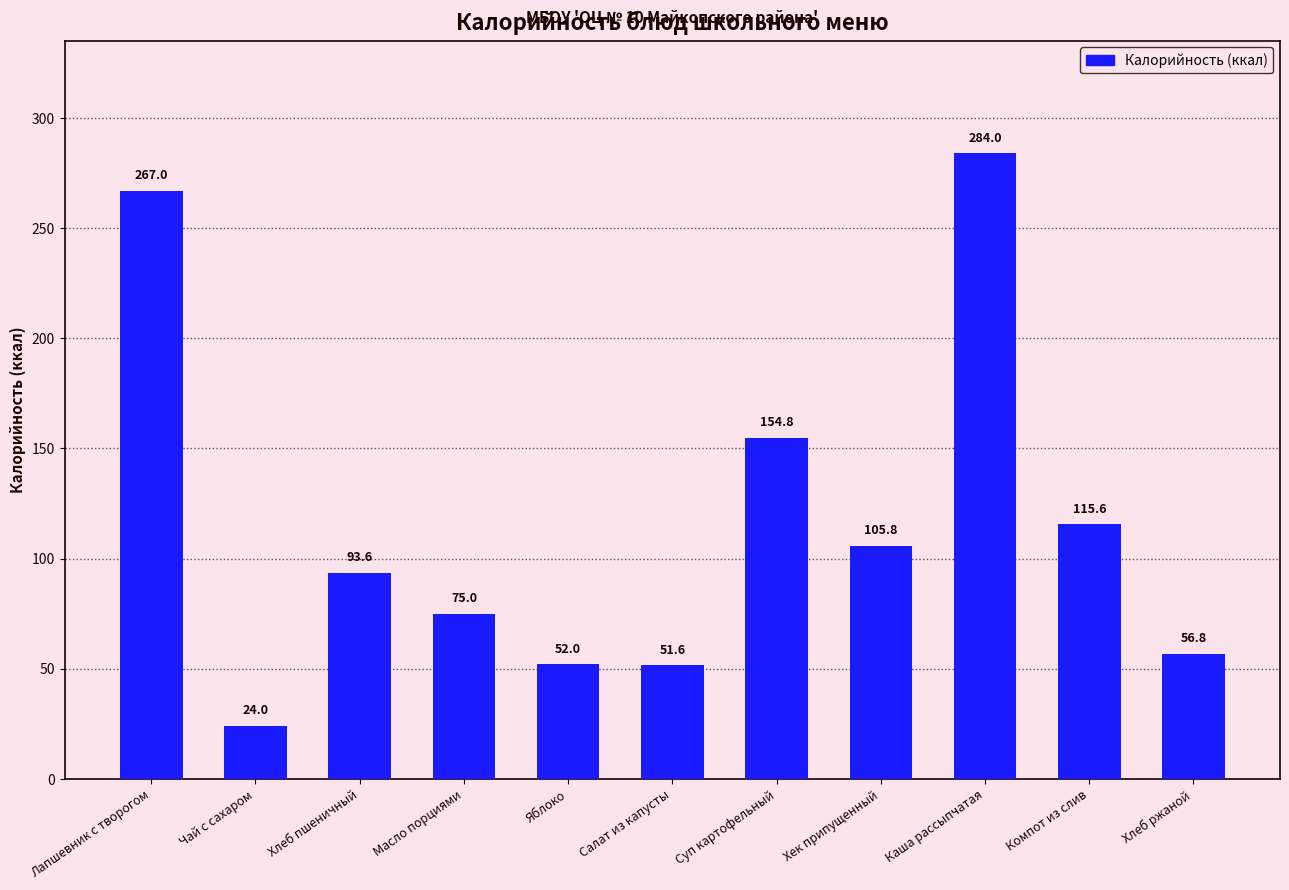

What is the change in value from Хлеб пшеничный to Компот из слив?

+22.0